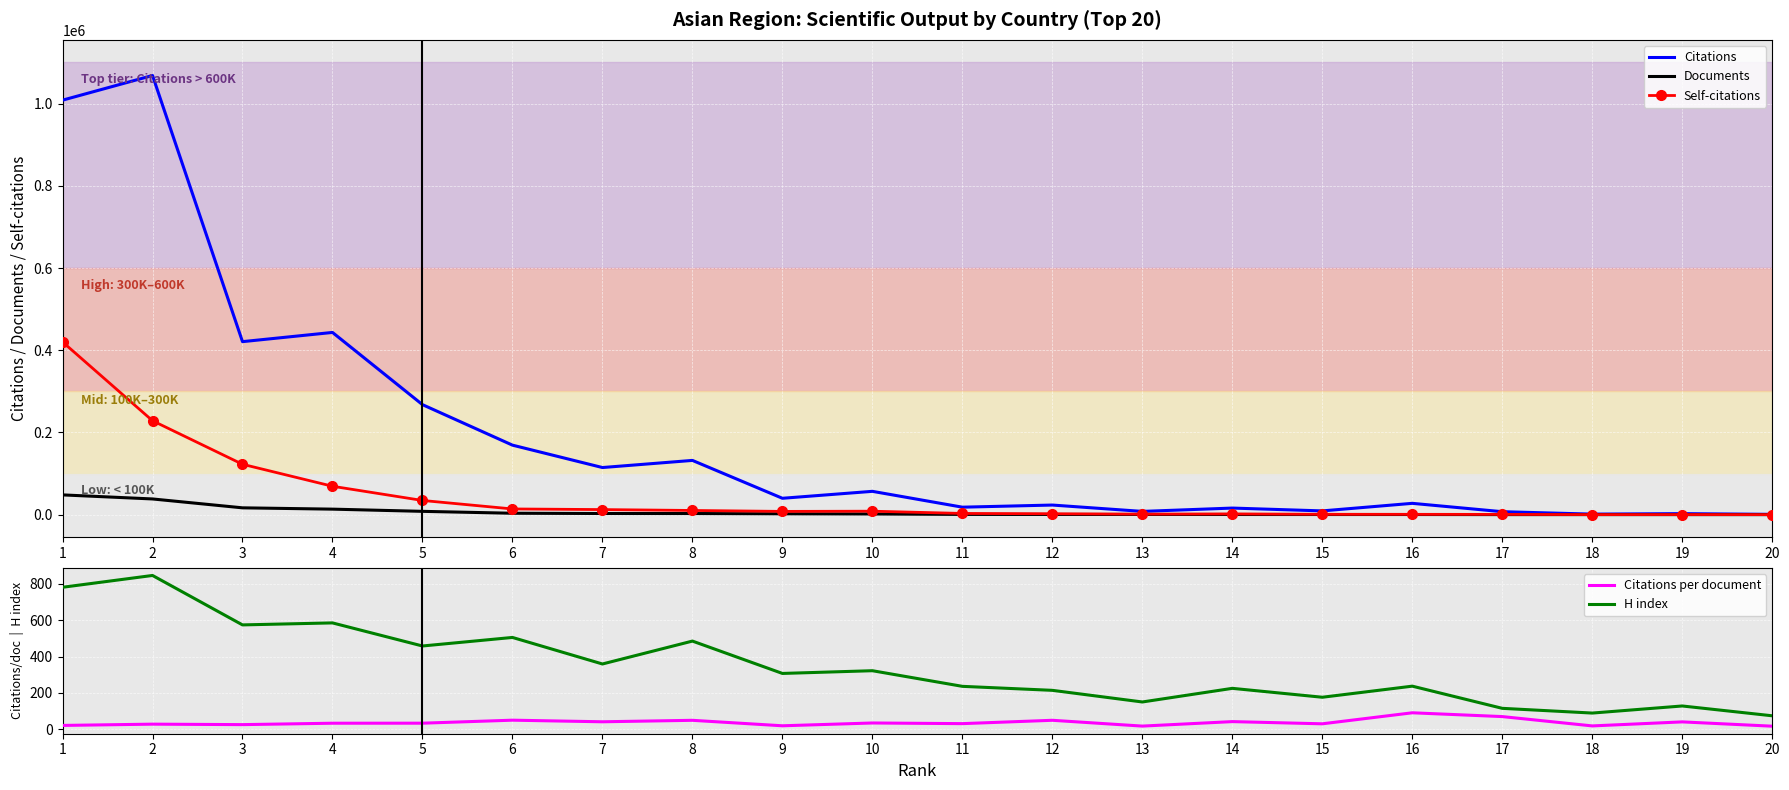

Where is the first local maximum for H index?

2